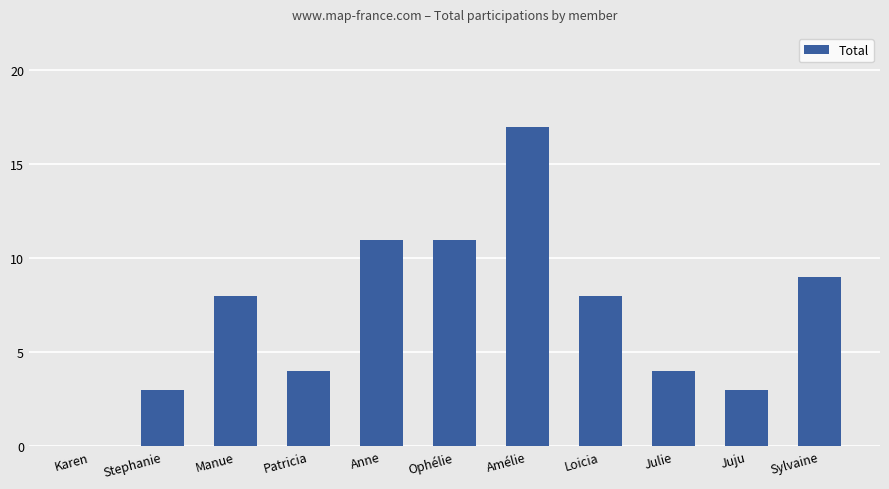

Are the bars horizontal?

No